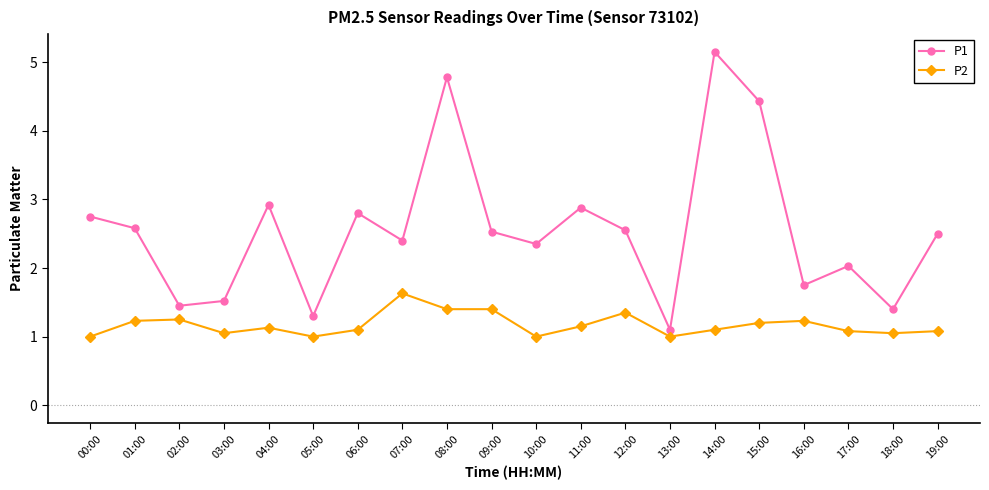

Which series has the widest spread of values?

P1